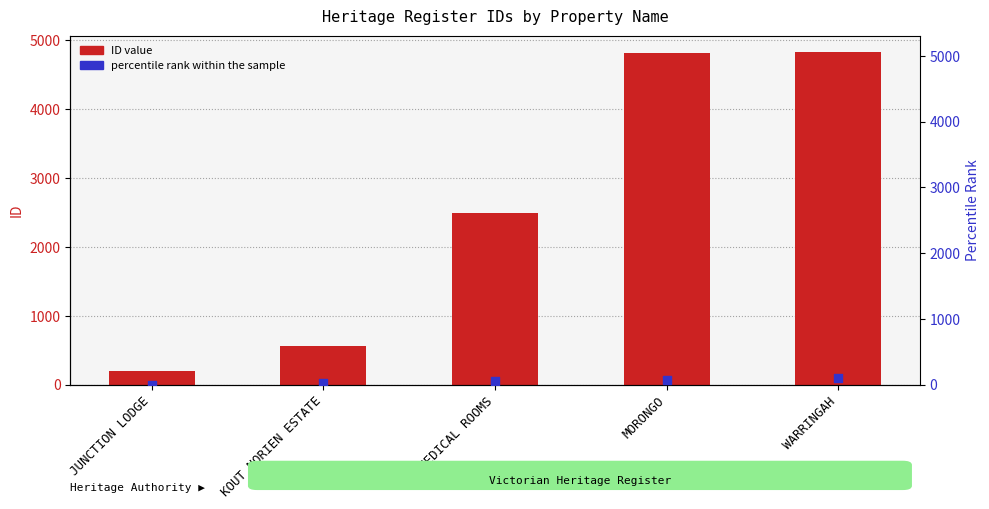

Which series has the largest total across all categories?

ID